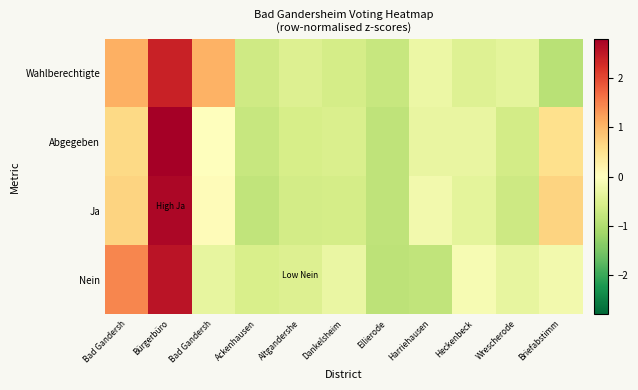

Between Bad Gandersh and Ackenhausen, which series saw the biggest shift?

Nein